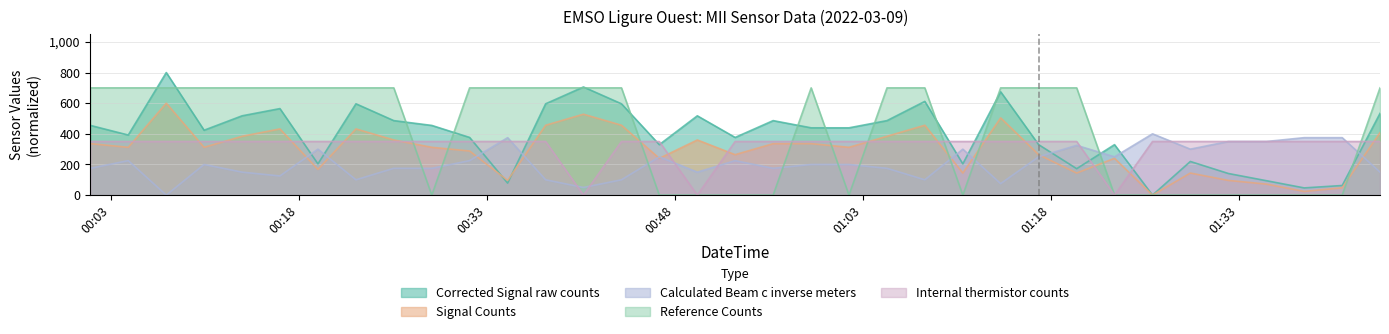

The Calculated_Beam_c_inverse_meters series shows 200.0 at 2022-03-09T00:10:26. True or false?

True